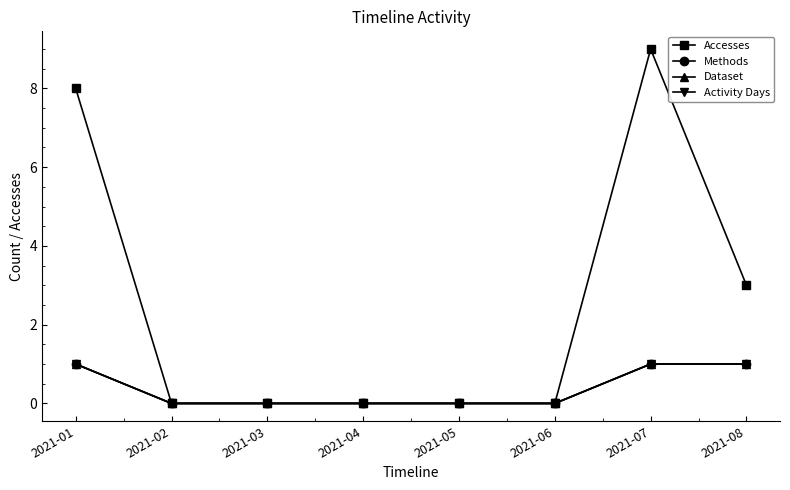

List the labels in order of Dataset value, largest first.

2021-01, 2021-07, 2021-08, 2021-02, 2021-03, 2021-04, 2021-05, 2021-06